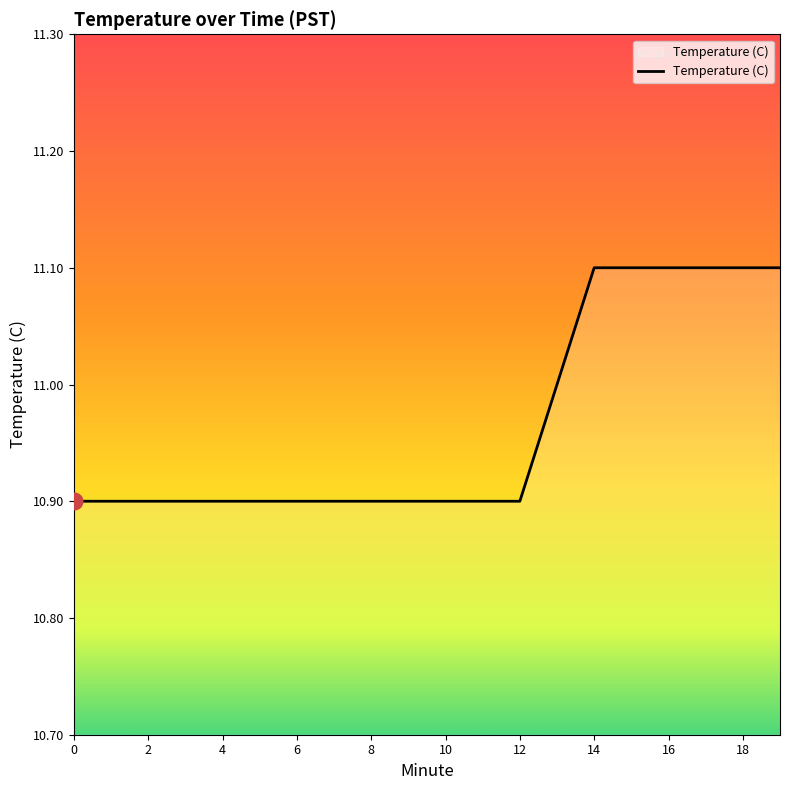

What is the minimum value shown in the chart?

10.9